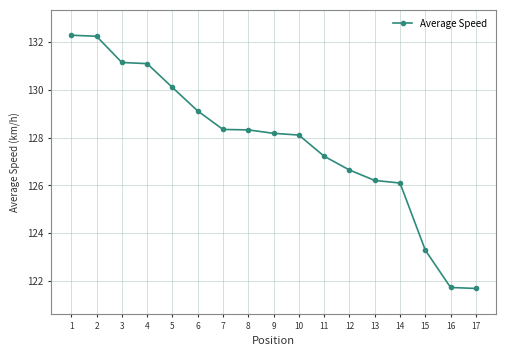

Is it true that the value at 9 is 49.1?

False